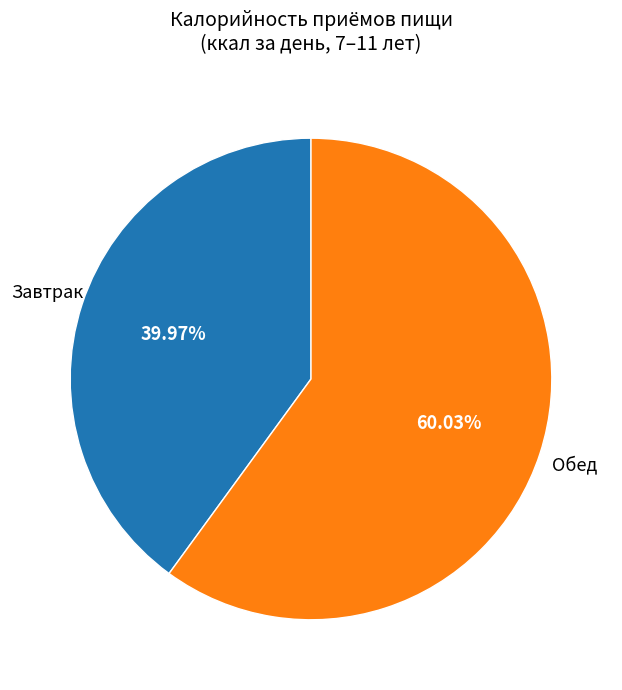

Count the number of slices in the pie.

2